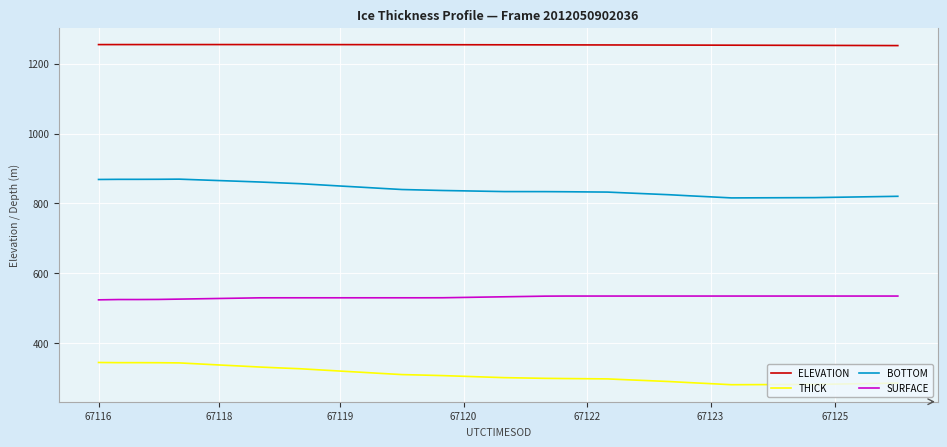

What is the greatest value displayed?

1254.7